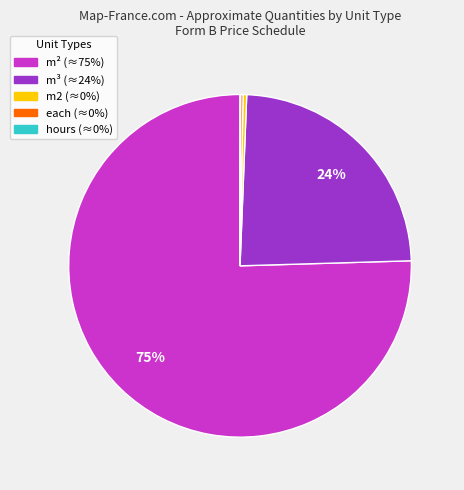

To the nearest percent, what is the average slice percentage?

20%